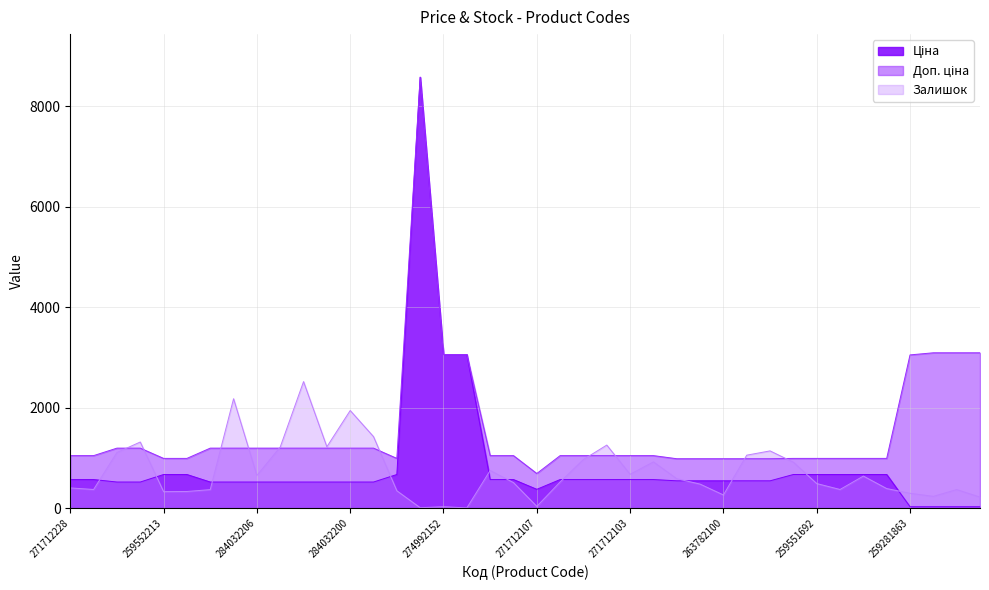

Where is the first local minimum for Залишок?

271712227